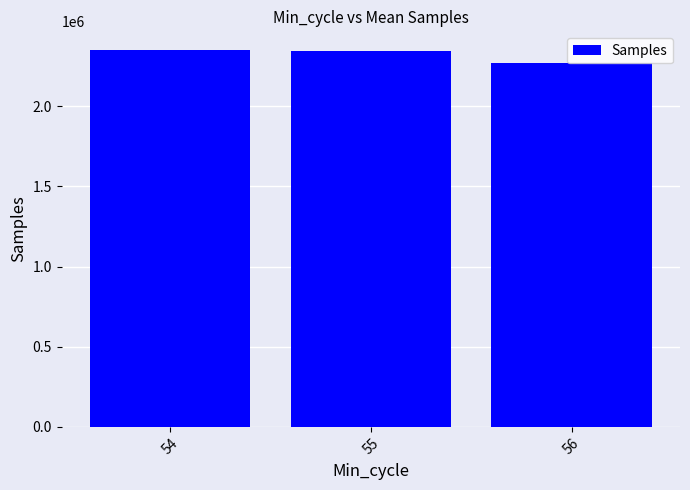

Approximately how many times larger is the value at 54 compared to 56?

1.0